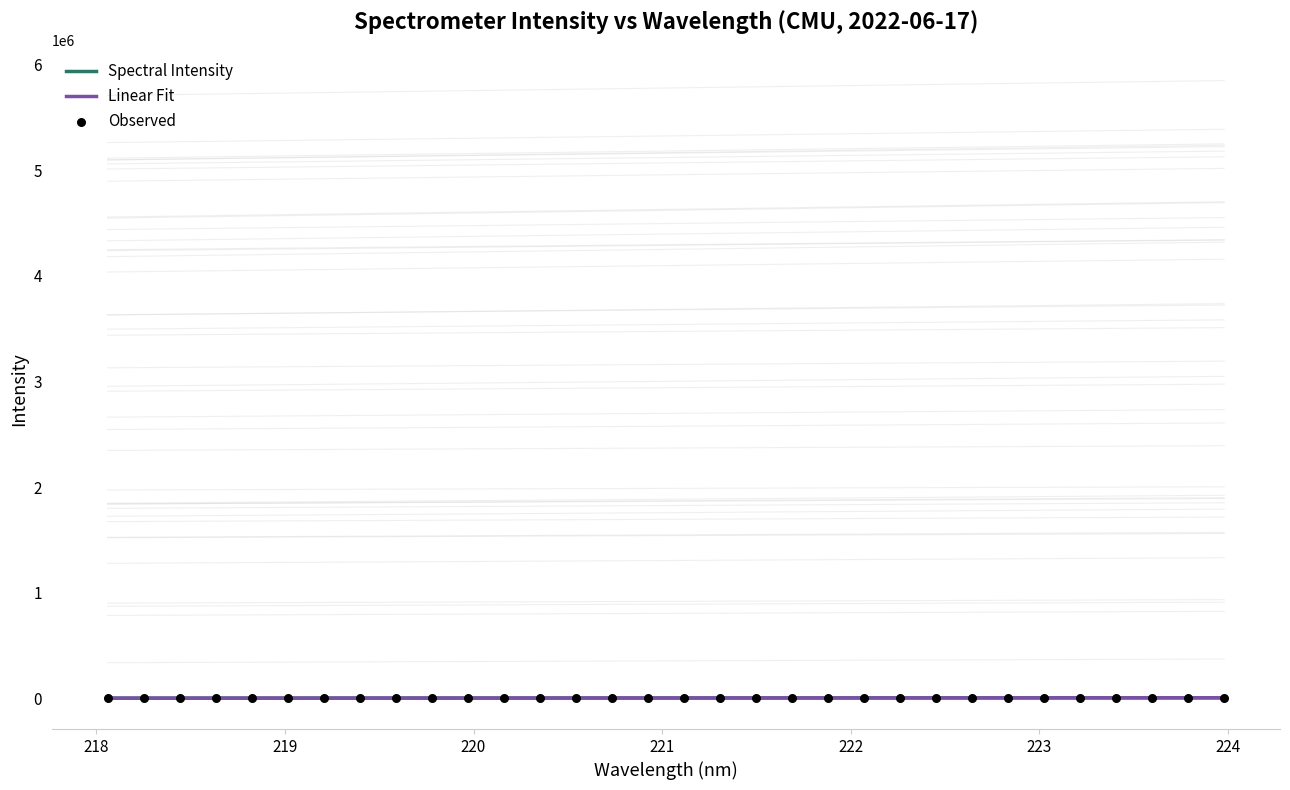

Is the value of Observed at 14 greater than the value of Linear Fit at 222?

Yes